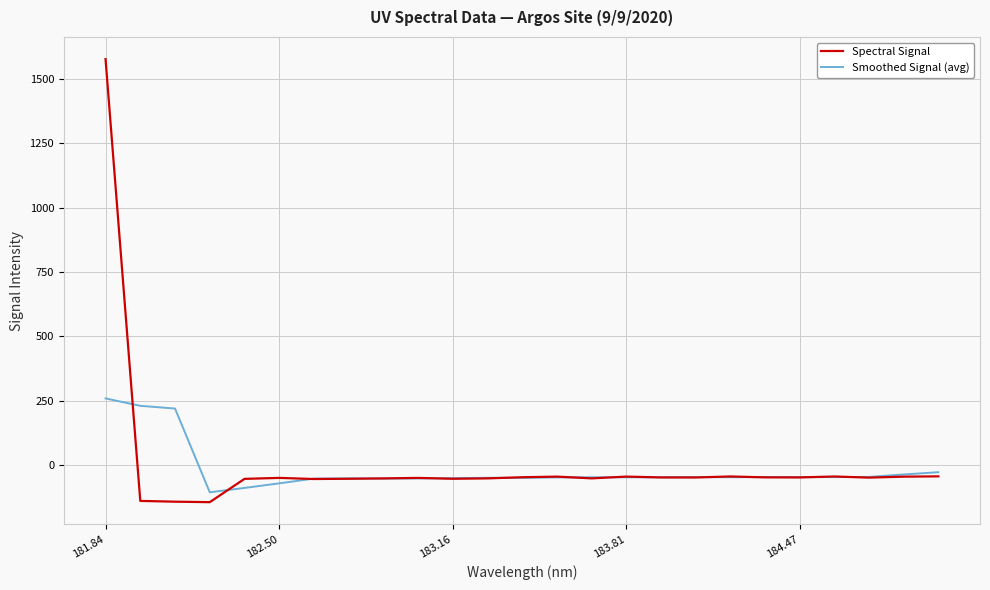

Which series has the largest range (max minus min)?

Spectral Signal